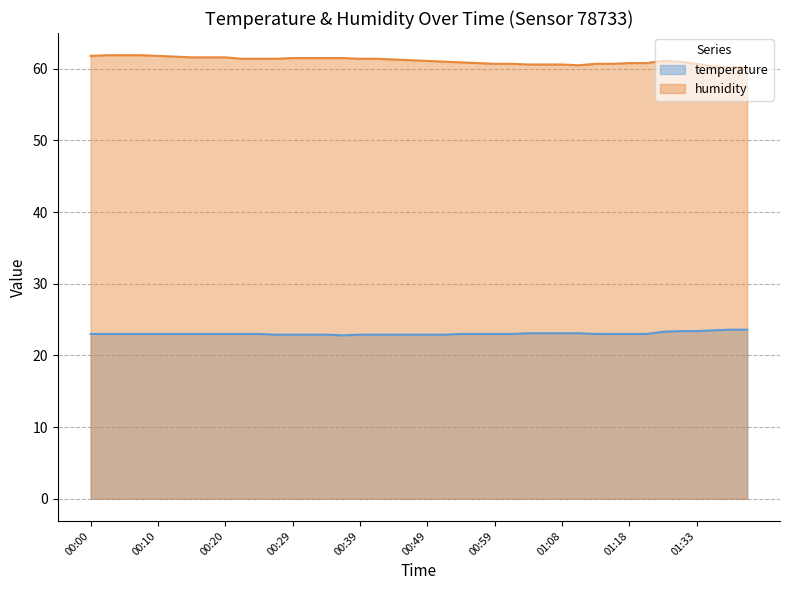

What is the difference between the second highest and second lowest values in the temperature series?

0.7